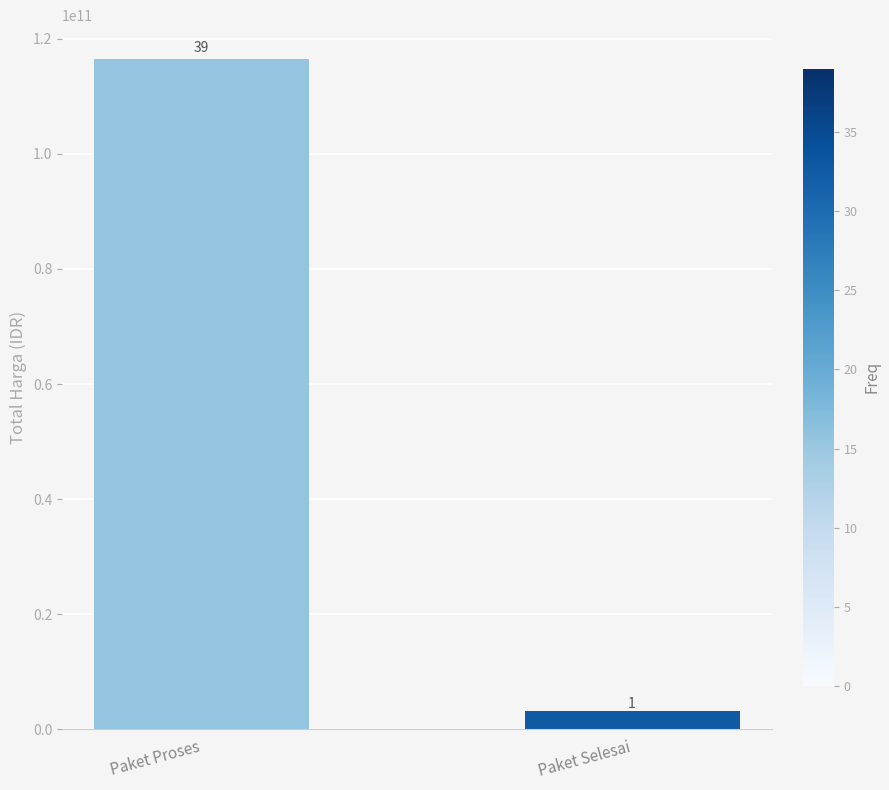

Are the bars horizontal?

No